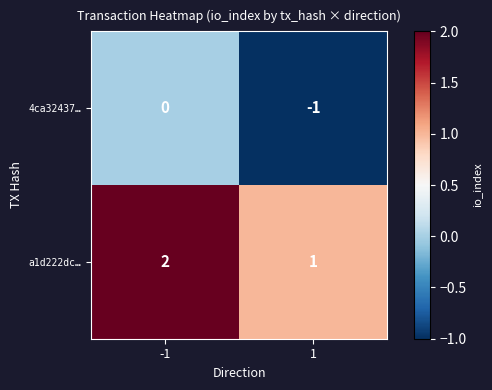

How many categories are shown in the chart?

2